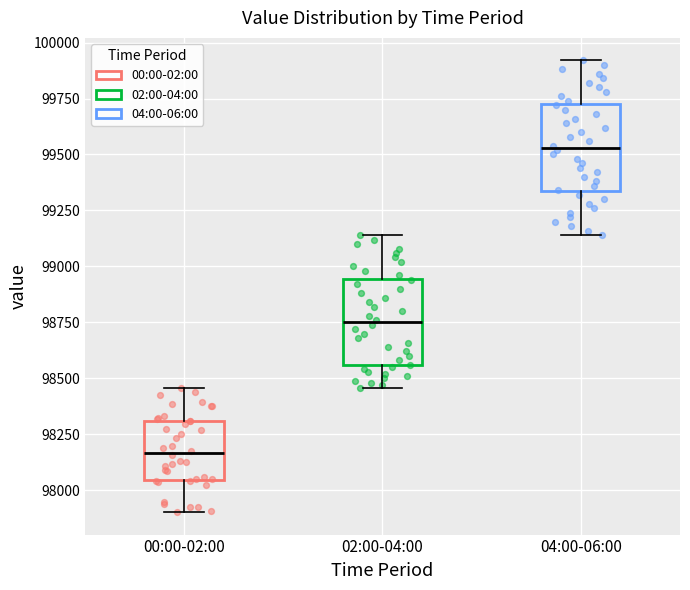

Where is the lower edge of the box for 02:00-04:00 on the y-axis? The values are not printed on the chart, so give them approximately, as read against the axis.

98550